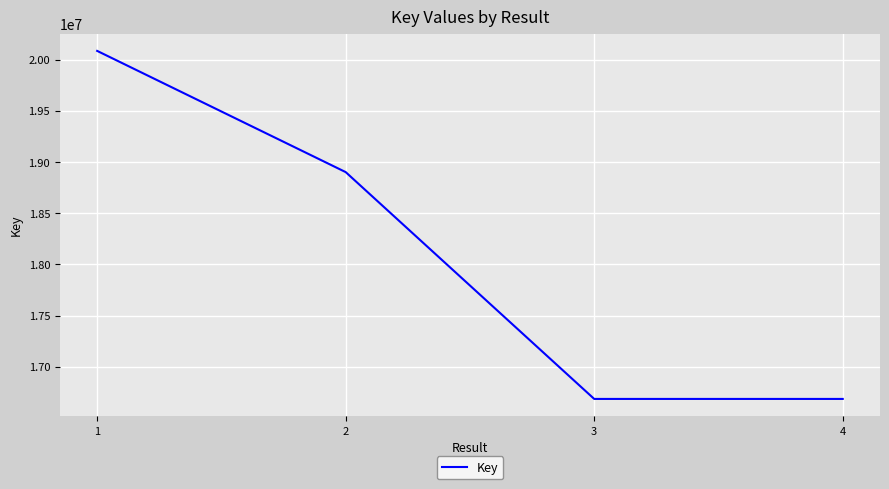

At which label does the data first exceed 18901421?

1